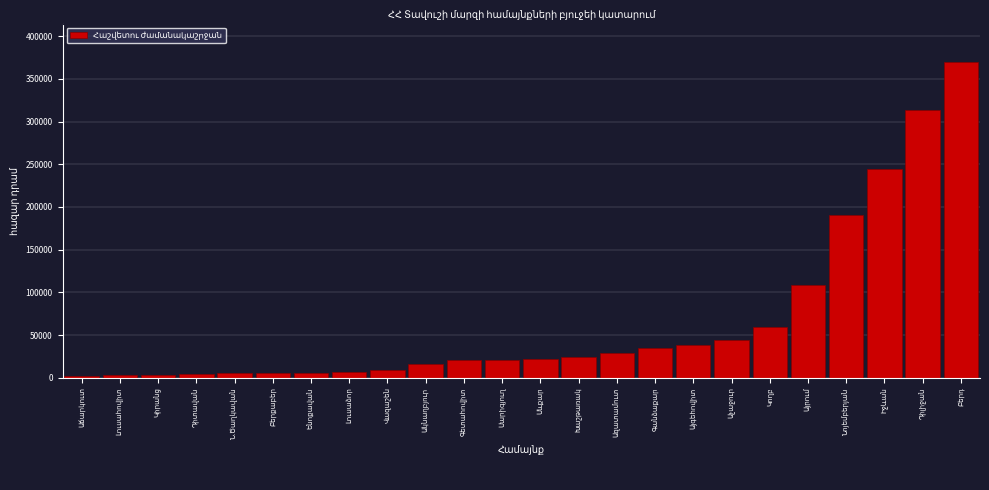

What is the maximum value shown in the chart?

370388.0